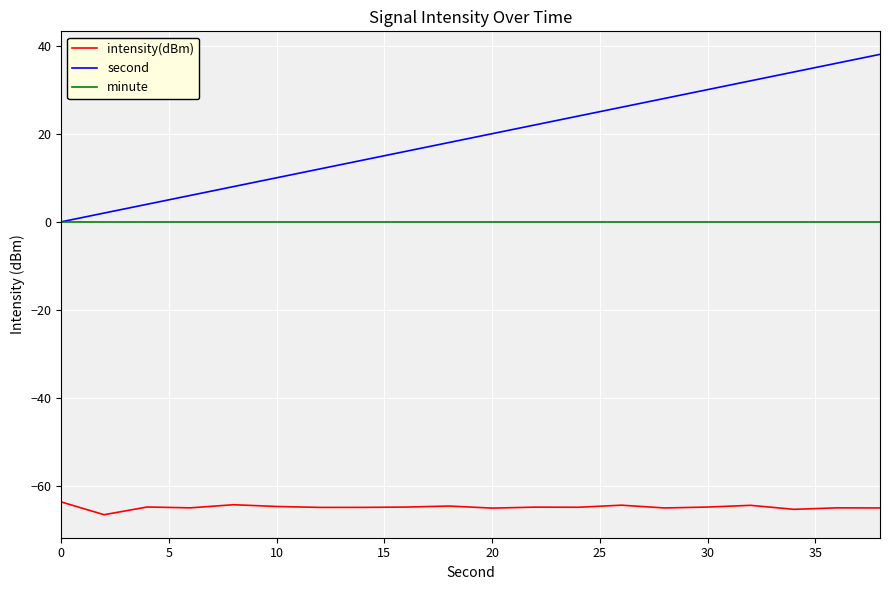

List the series in order of their overall mean, lowest first.

intensity(dBm), minute, second